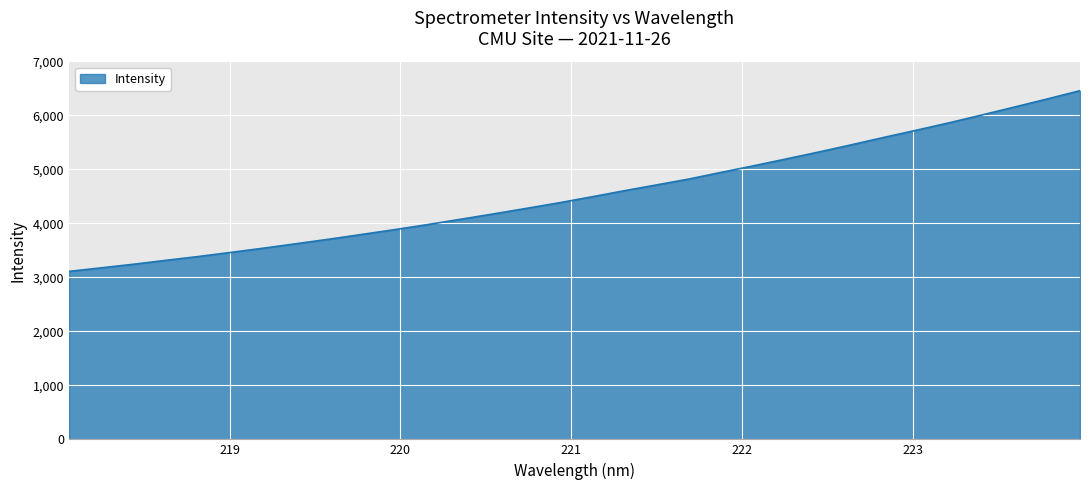

What is the maximum value shown in the chart?

6459.0